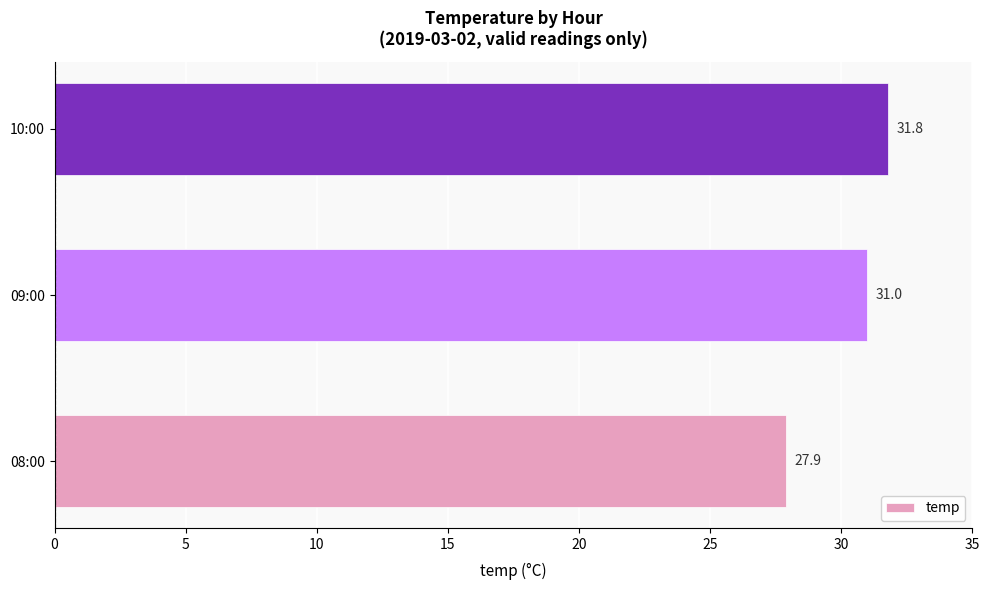

Reading top to bottom, list all the values displayed in this chart.

31.8	31.0	27.9